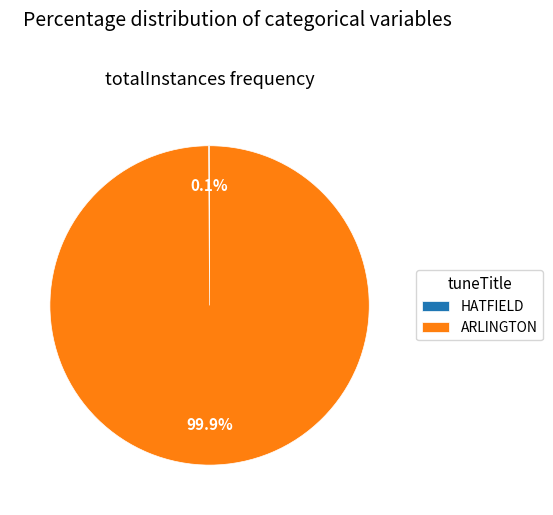

Which category has the biggest portion of the pie?

ARLINGTON